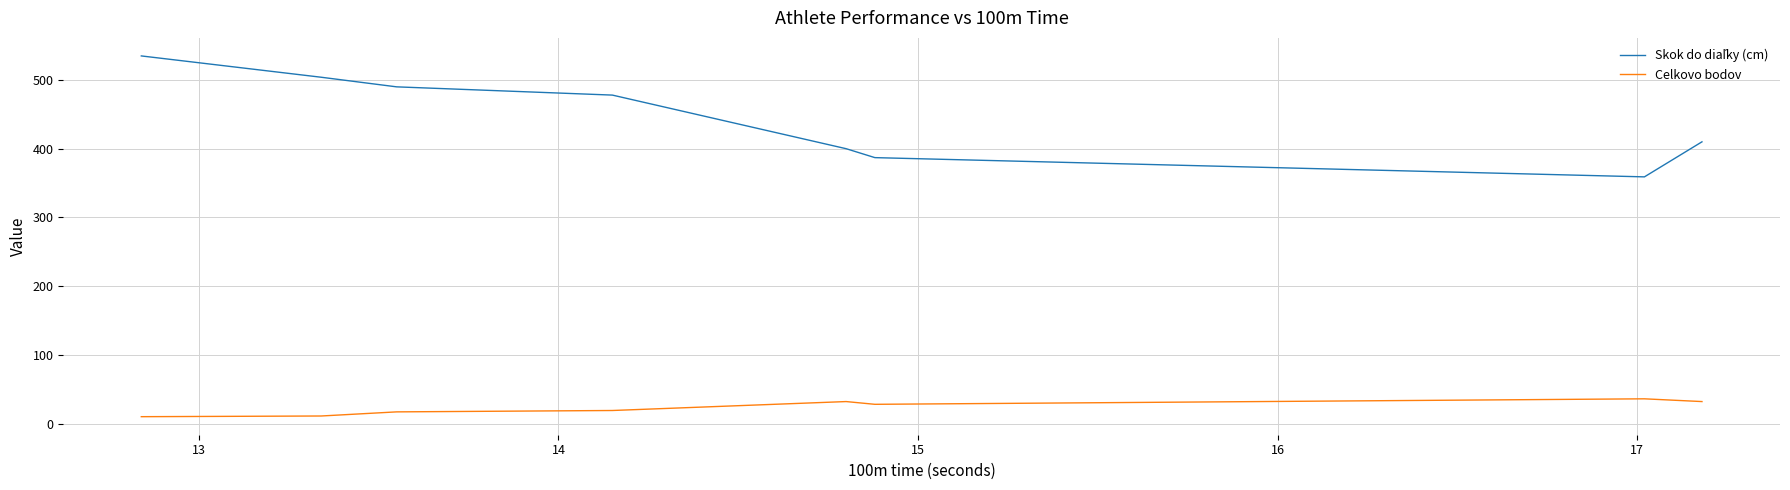

What is the highest value of the Celkovo bodov series?

36